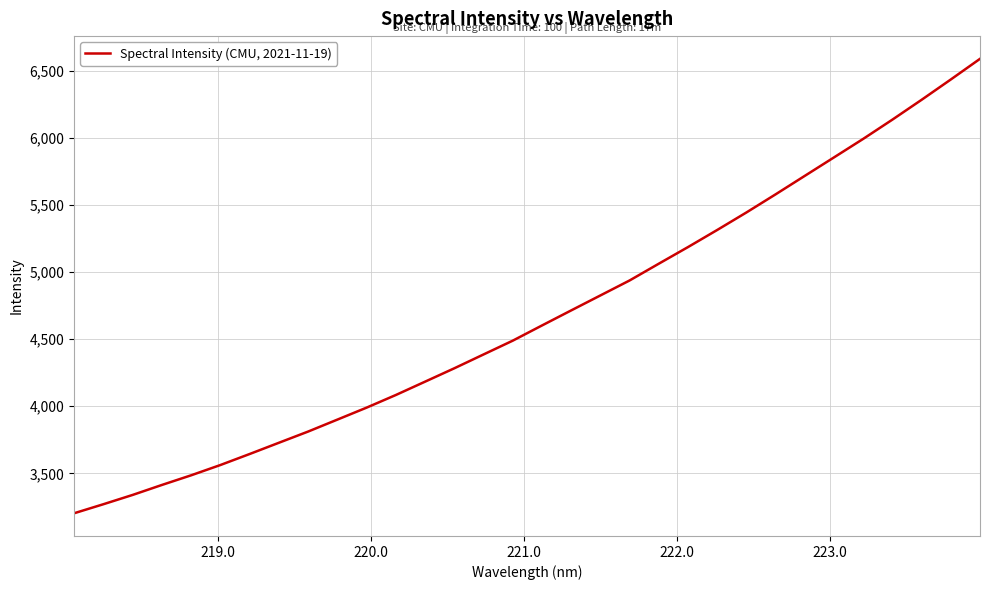

What is the smallest value displayed?

3202.8